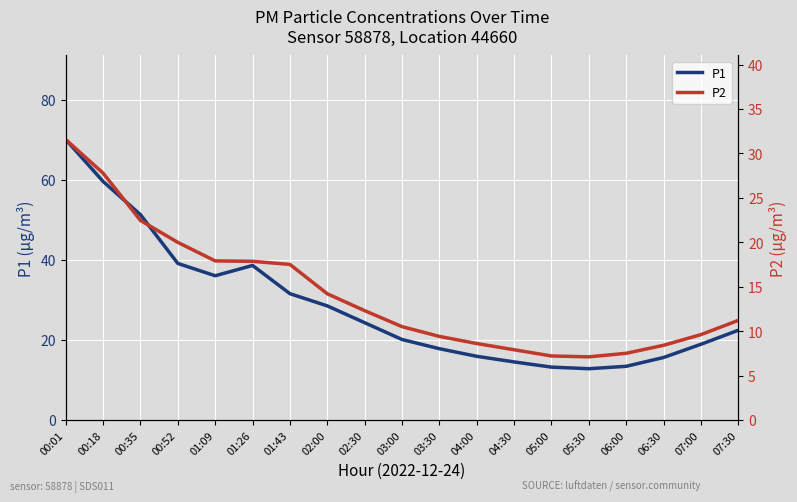

The P2 series shows 17.9 at 01:26. True or false?

True